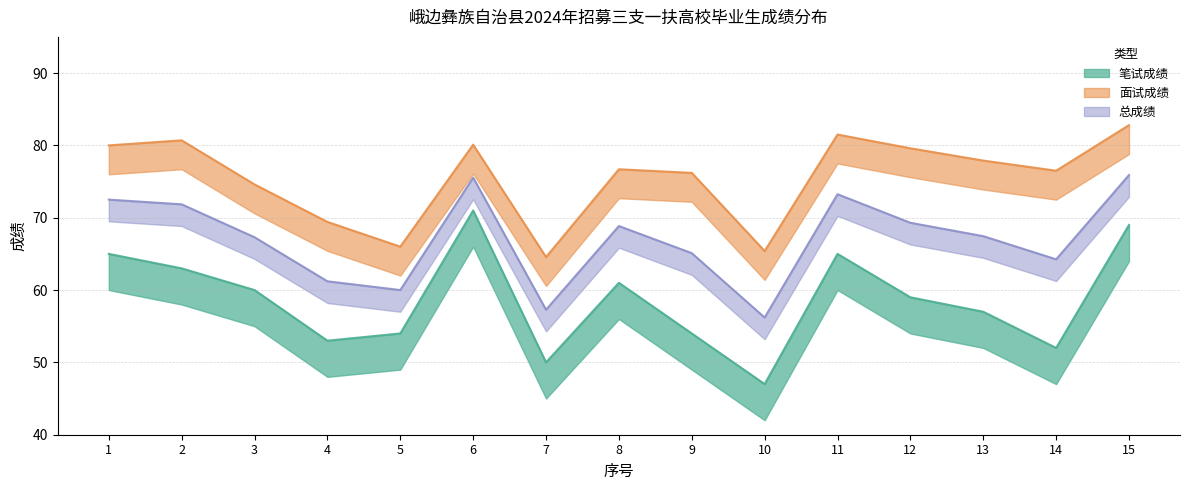

In 面试成绩, how many points are higher than both neighbors (excluding endpoints)?

4